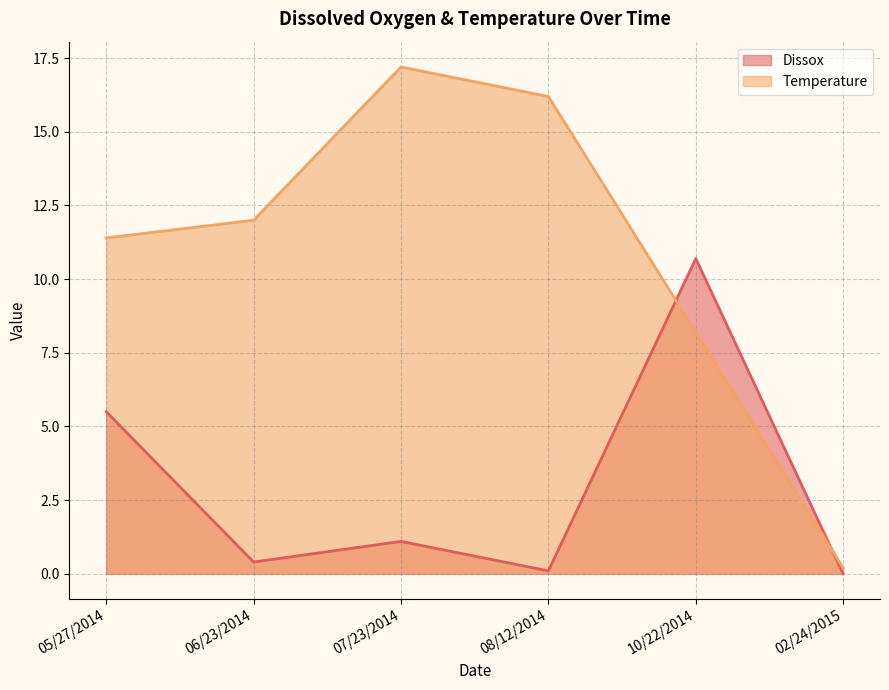

True or false: Dissox has more than 0 interior local peaks.

True